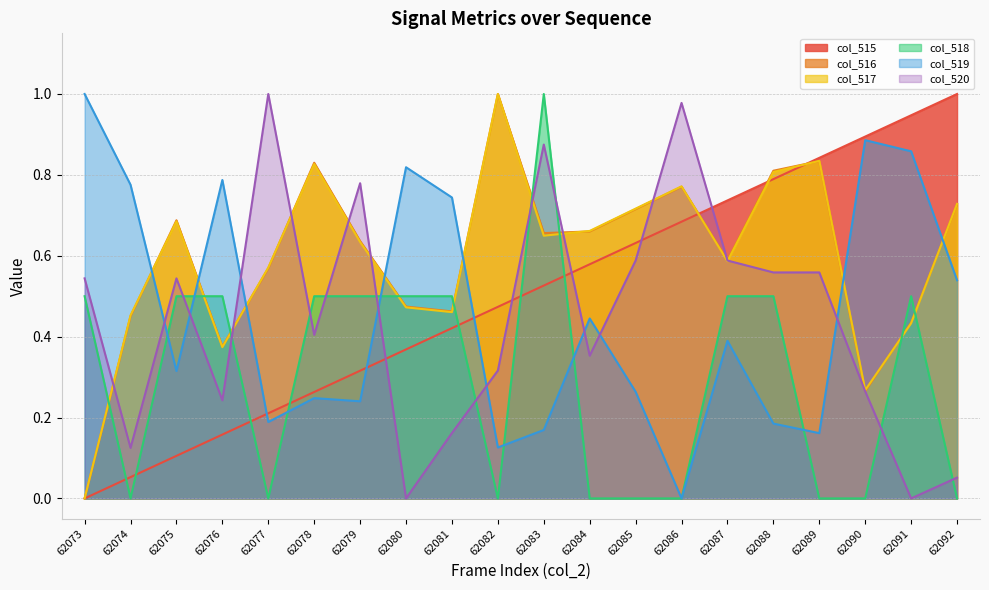

What is the highest value of the col_520 series?

1.0